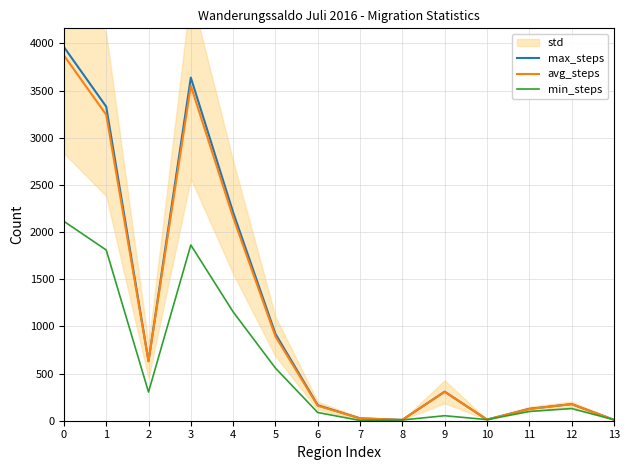

What is the value of the max_steps point at the 5th from the left?

2210